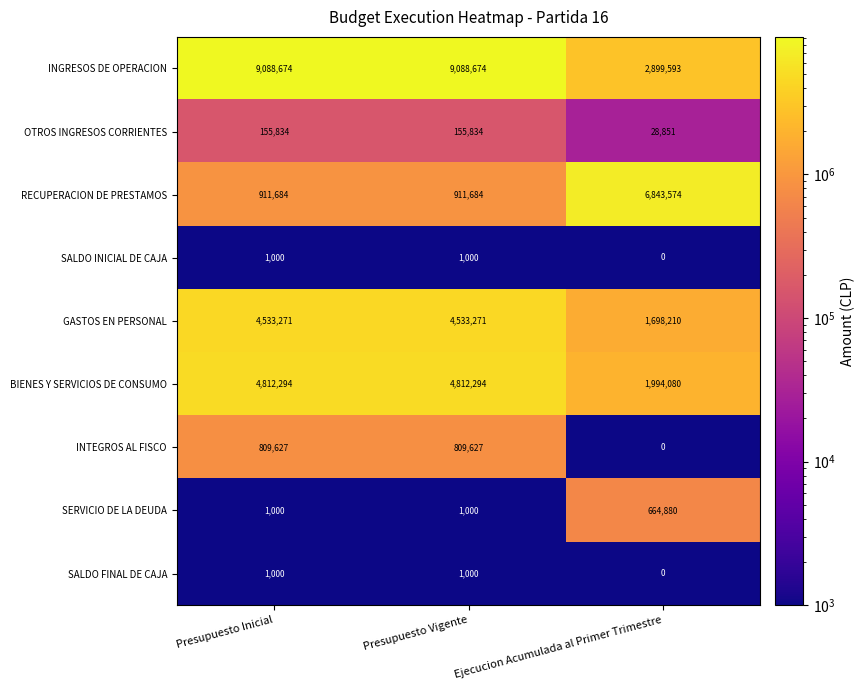

What is the sum of the RECUPERACION DE PRESTAMOS values at Presupuesto Vigente and Presupuesto Inicial?

1823368